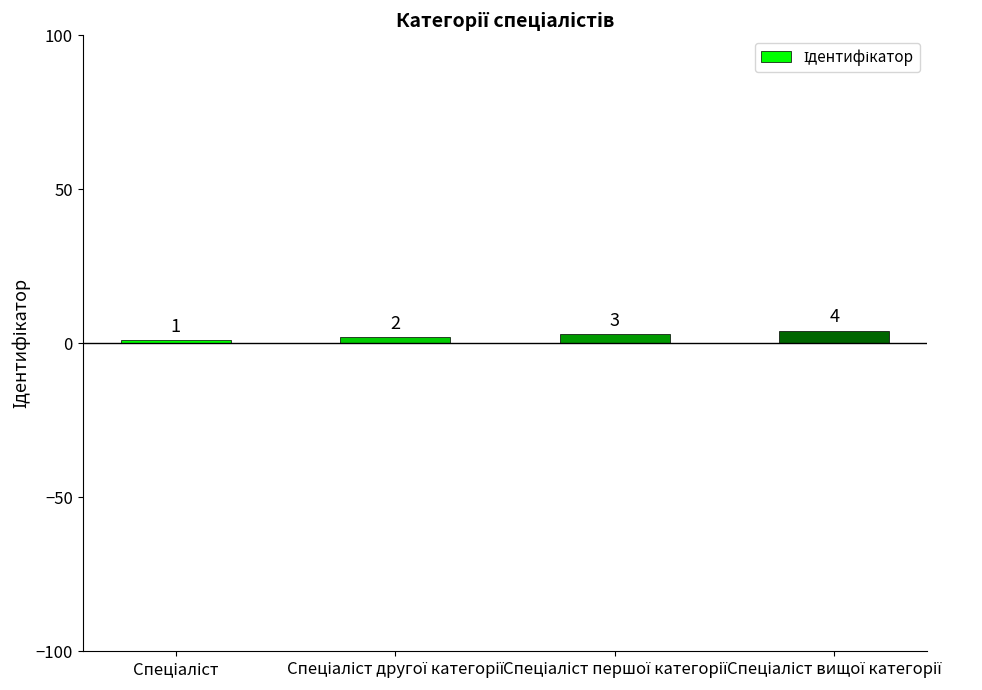

How many values are between 2 and 4?

3